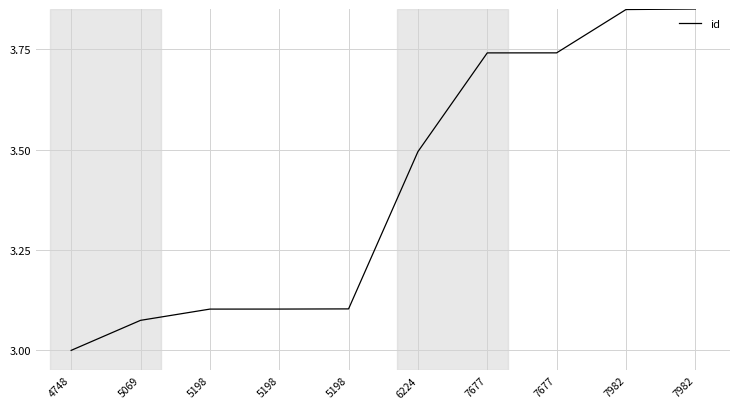

What is the change in value from 5069 to 7677?

+0.7